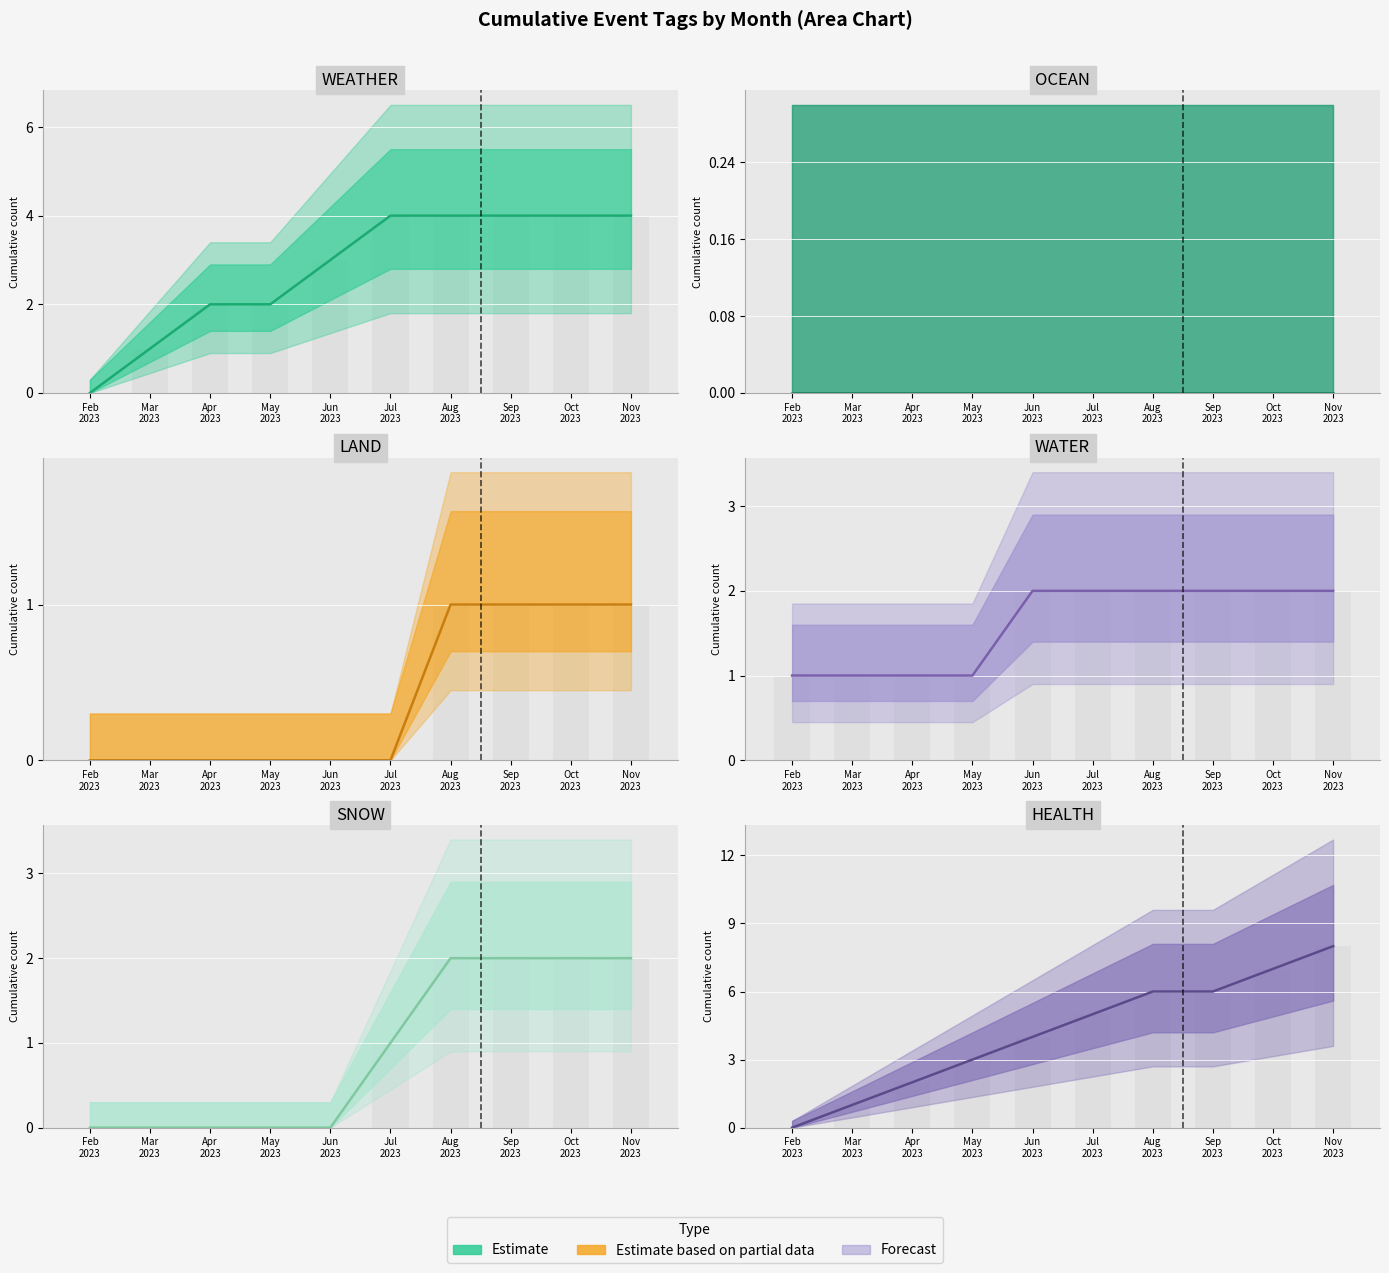

Are the bars horizontal?

No